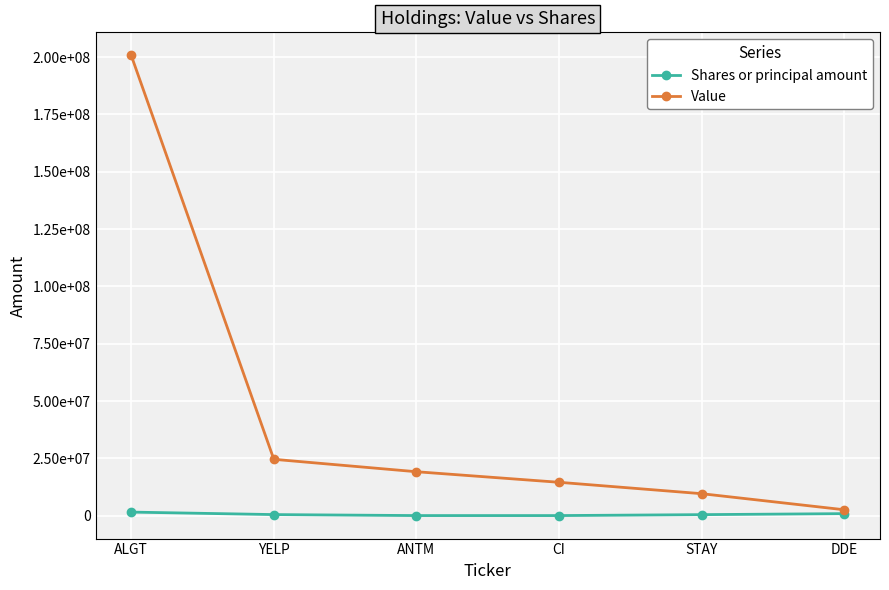

What are all the series names shown in the legend?

Shares or principal amount, Value